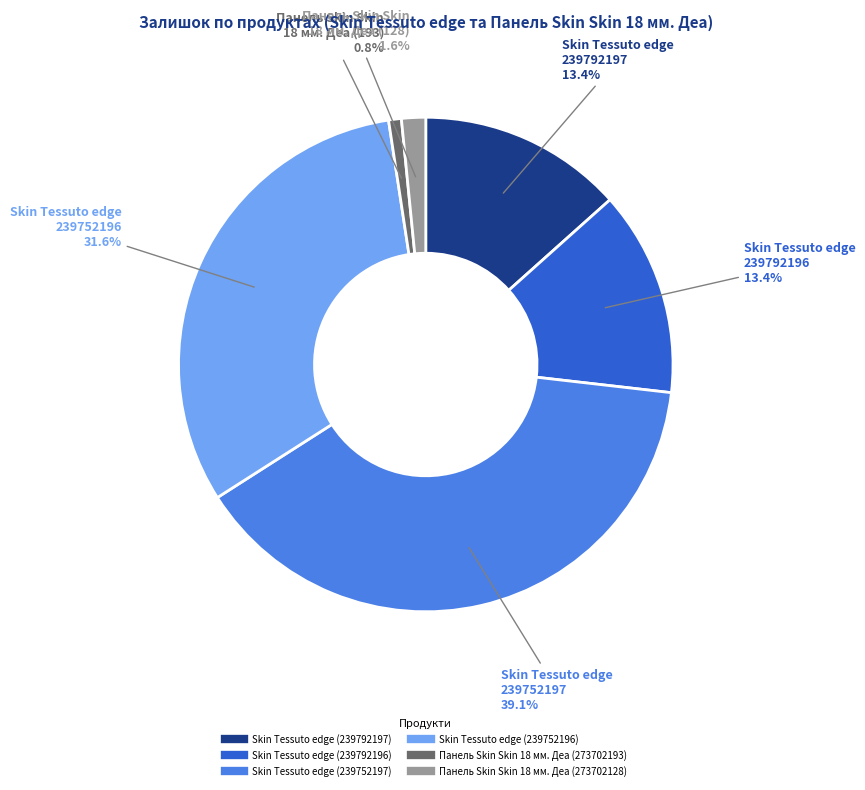

To the nearest percent, what percentage of the pie is Skin Tessuto edge (239792197)?

13%